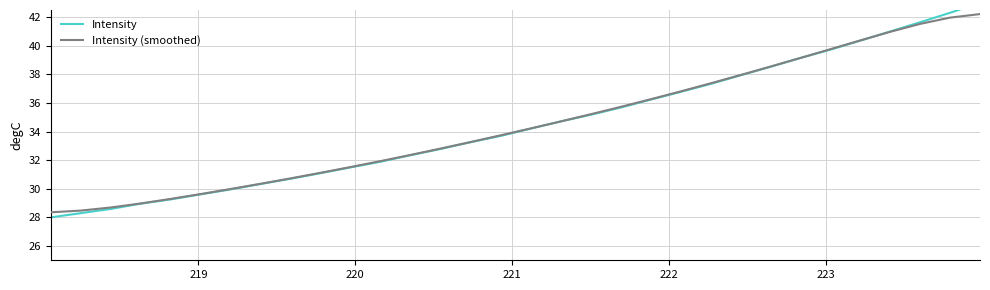

At how many categories does at least one series exceed 30?

25